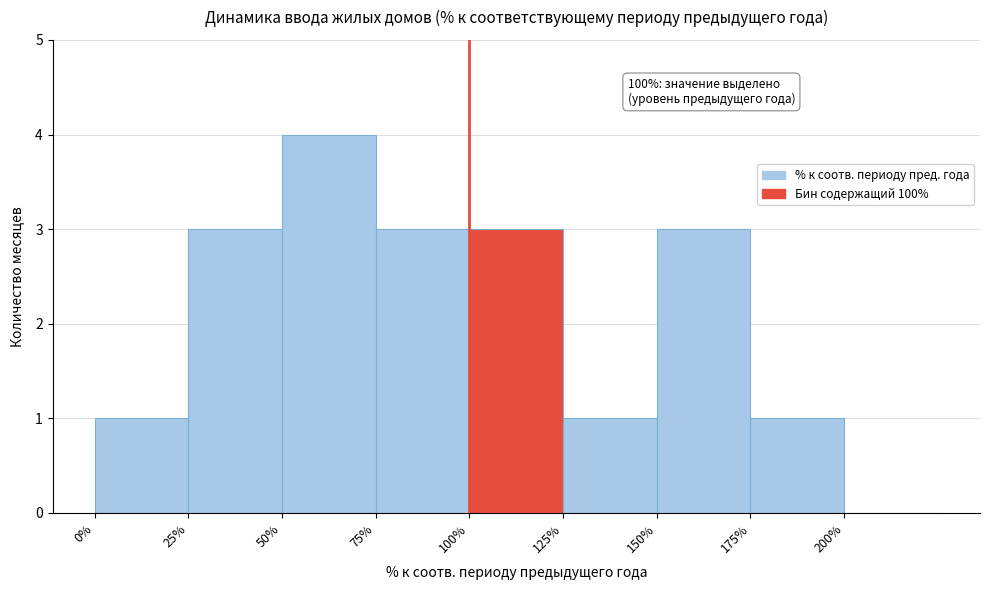

Over which range of the x-axis is the bar tallest?

50 to 75